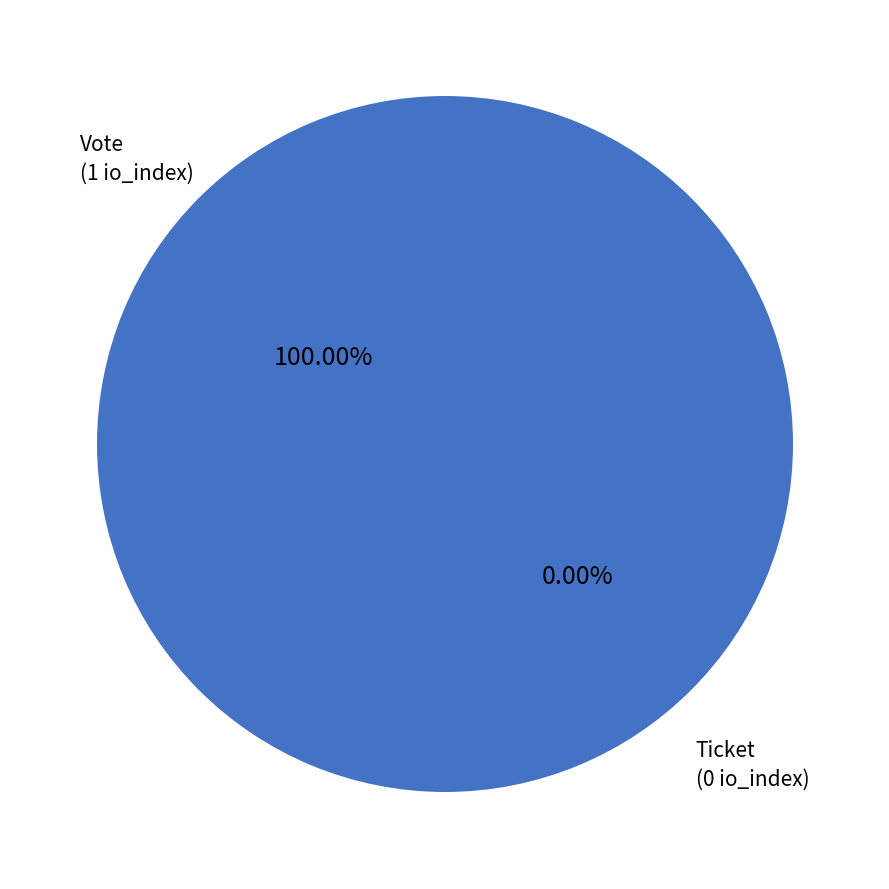

Which slice is the largest?

Vote (io_index=1)